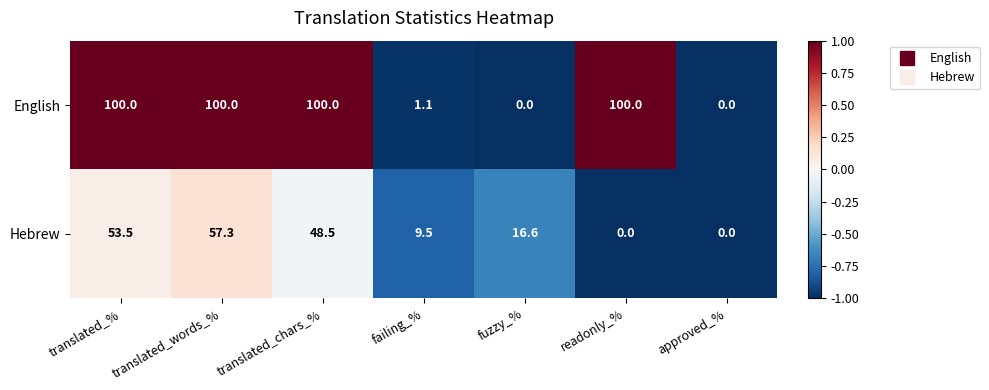

At which label is English closest to 50?

failing_%